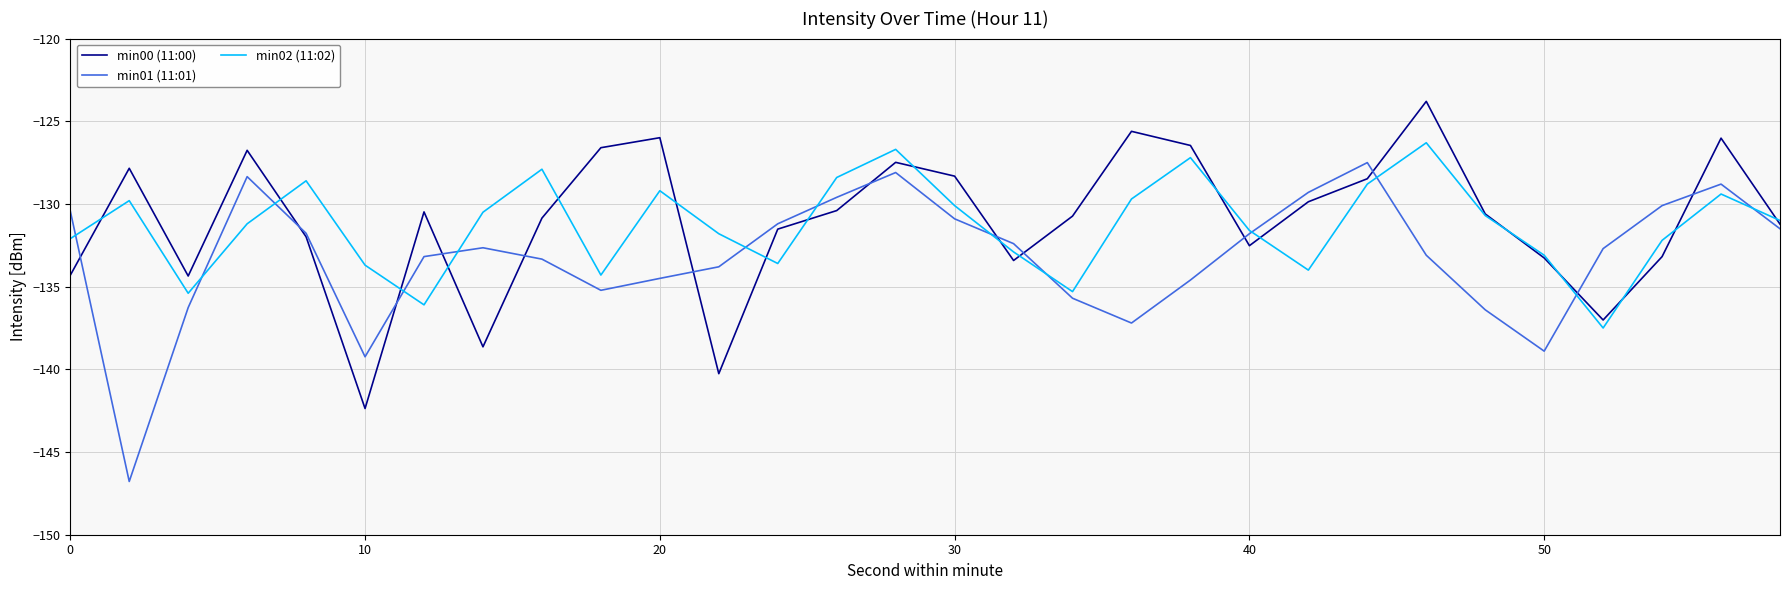

What is the maximum value for min02 (11:02)?

-126.3